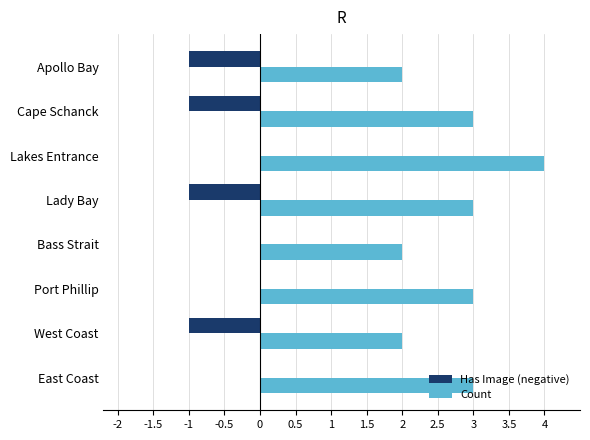

Which category has the highest value in the Count series?

Lakes Entrance